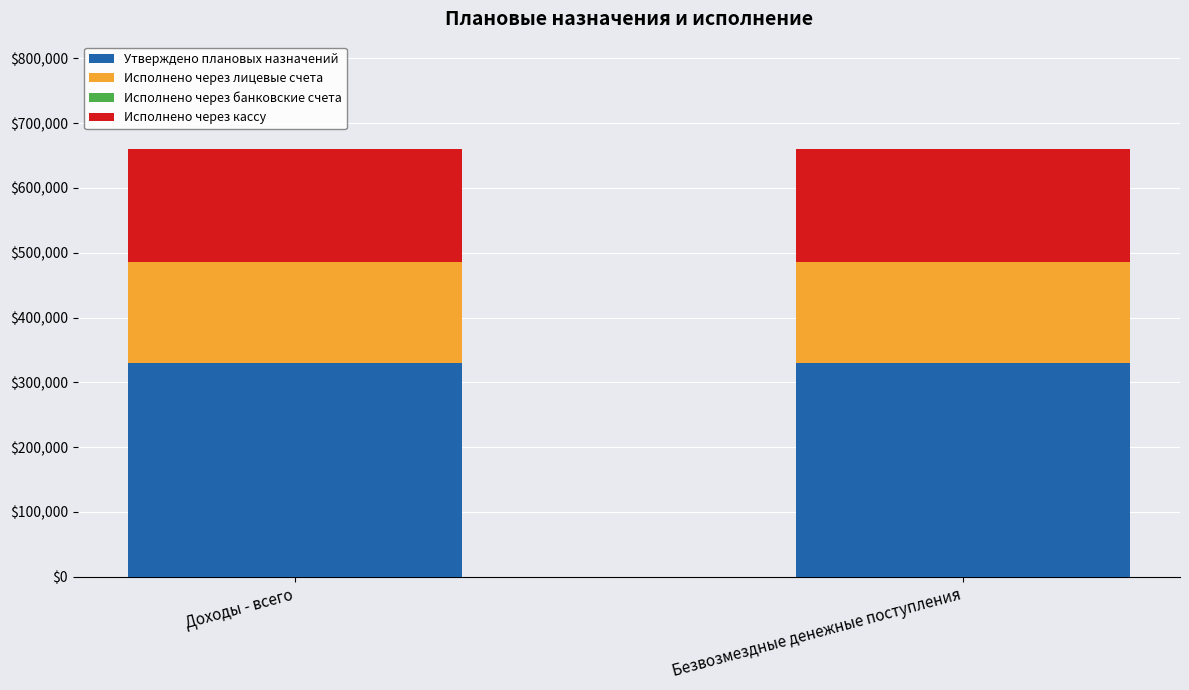

The Утверждено плановых назначений series shows 458198 at Доходы - всего. True or false?

False